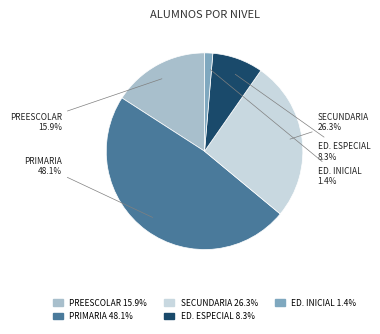

Which slice is the largest?

PRIMARIA